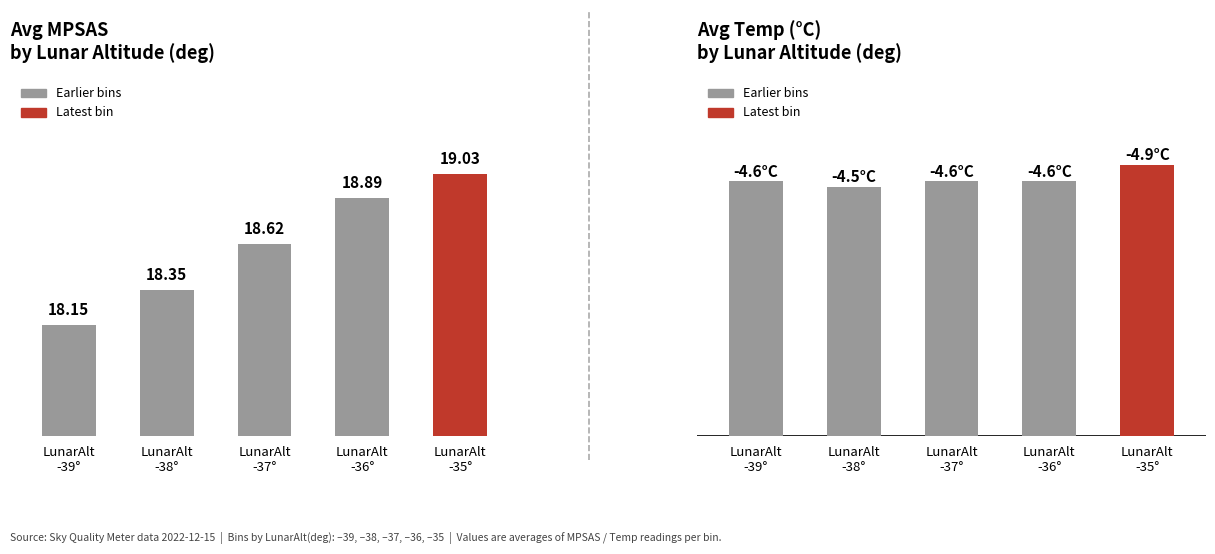

List the series in order of their overall mean, lowest first.

Avg Temp(C), Avg MPSAS